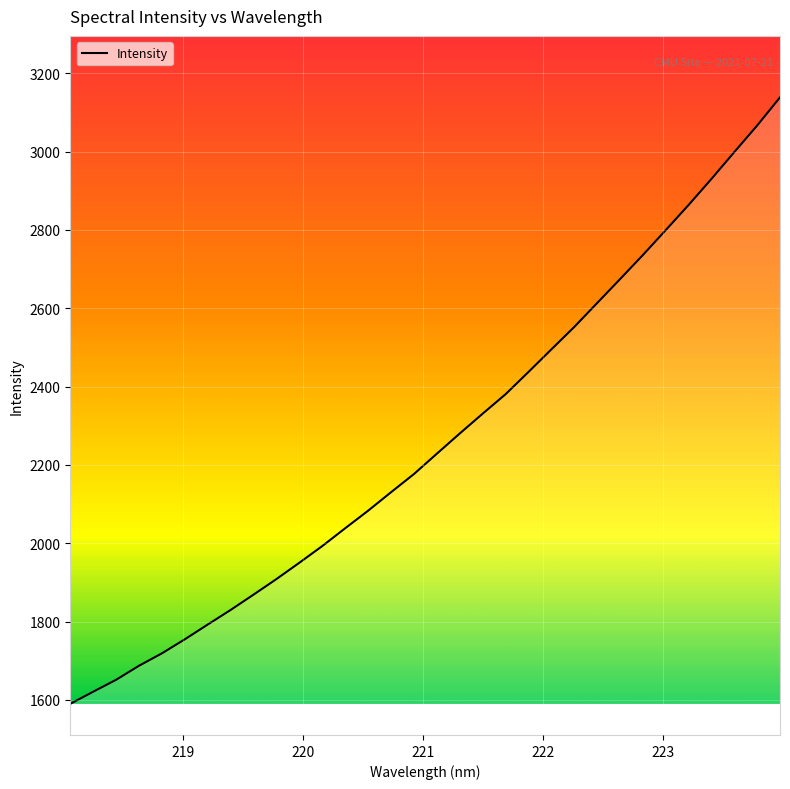

What is the minimum value shown in the chart?

1589.8